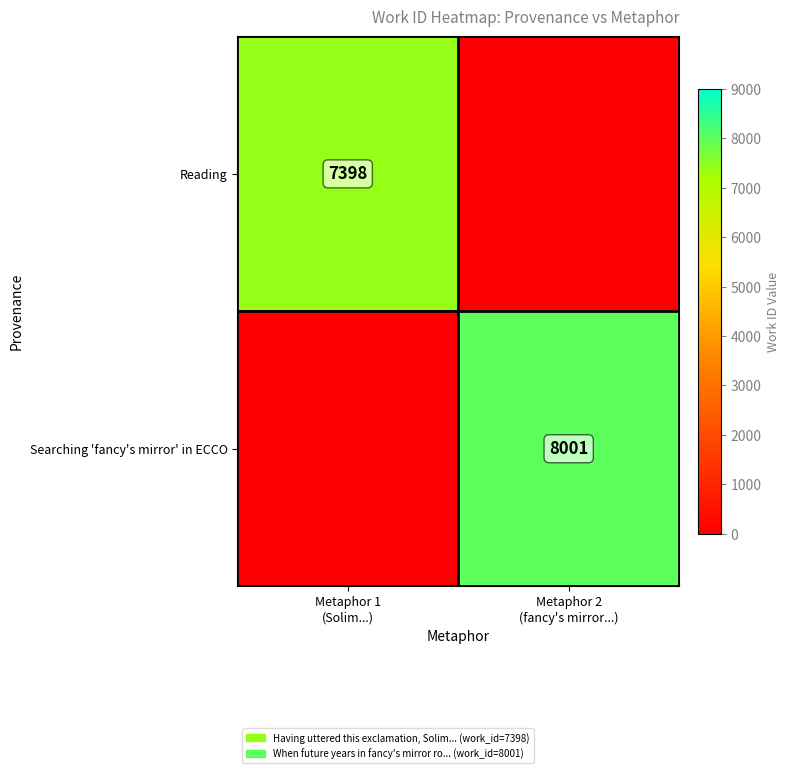

The value of Reading at Metaphor 1 (Solim...) is 11964. True or false?

False